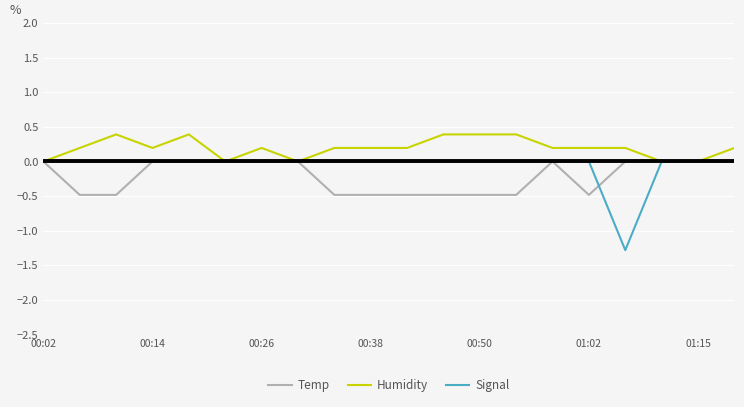

Which series has the largest total across all categories?

Humidity